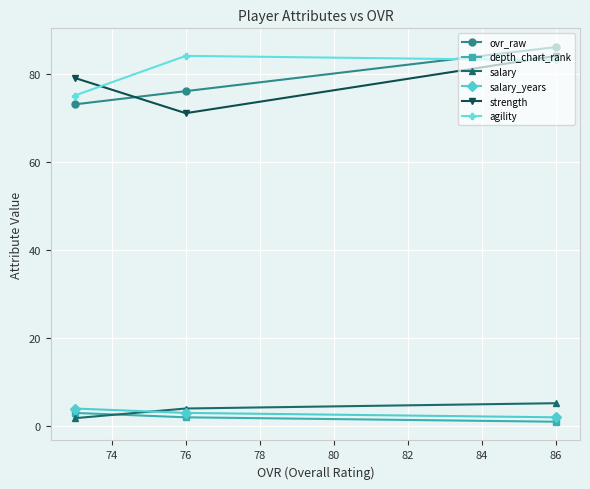

What is the value of the ovr_raw point at the 2nd from the left?

76.0